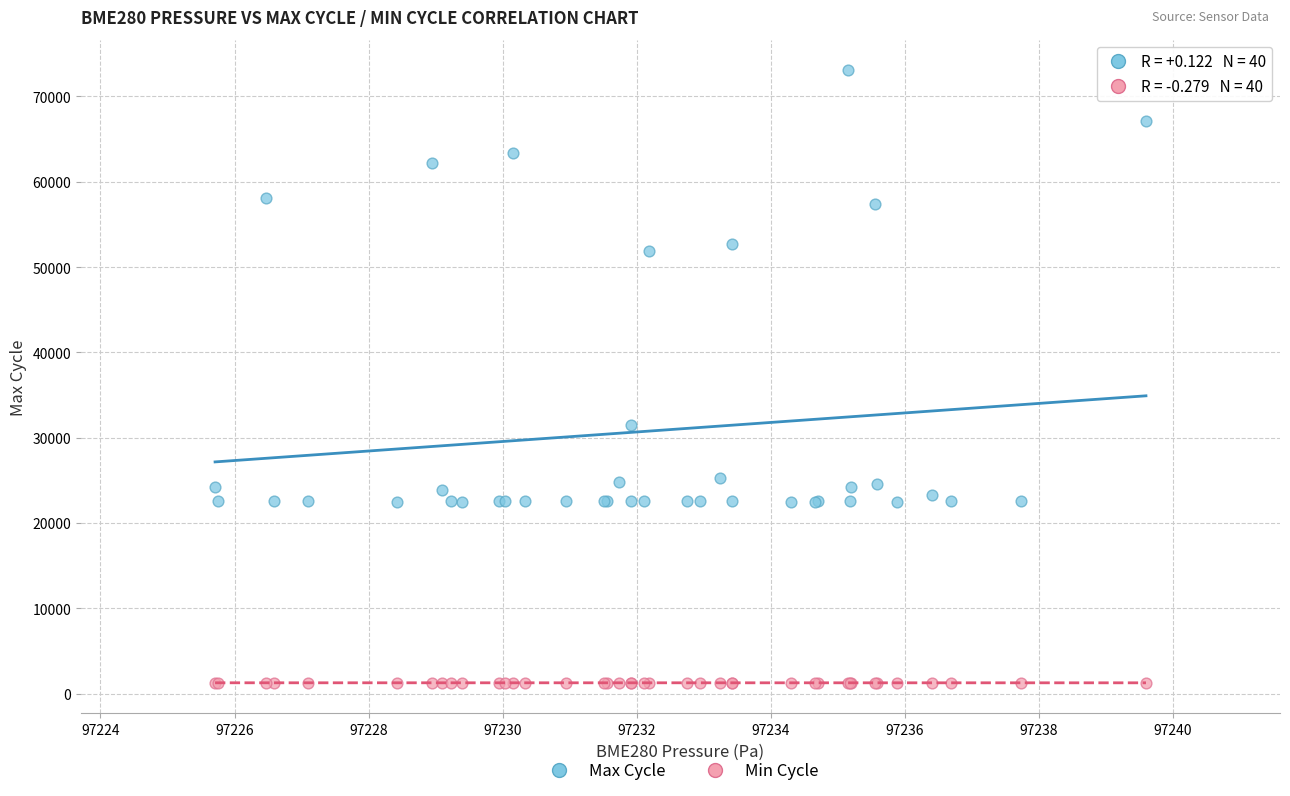

Which series reaches the maximum Y coordinate?

Max Cycle